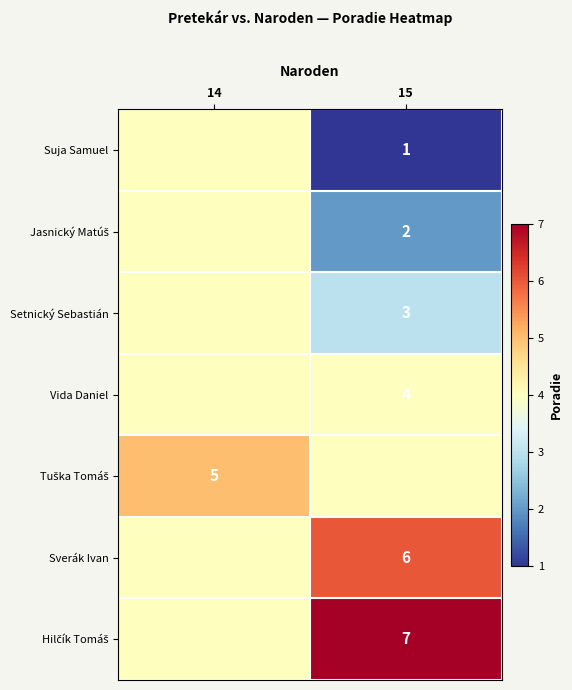

True or false: Suja Samuel has a value of 0 at 15.

False